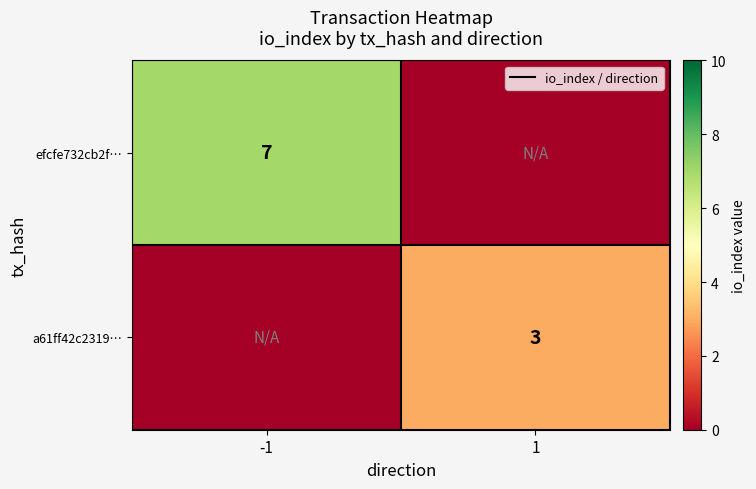

Is it true that a61ff42c2319… equals 3 at 1?

True